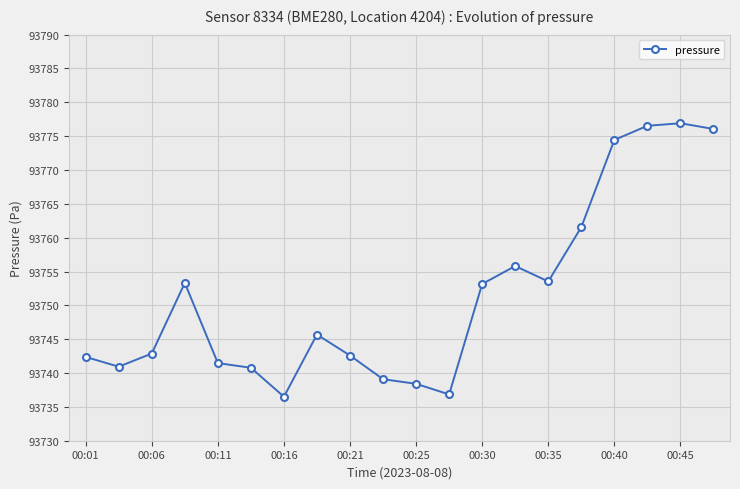

What is the value of the 3rd point from the left?

93742.9